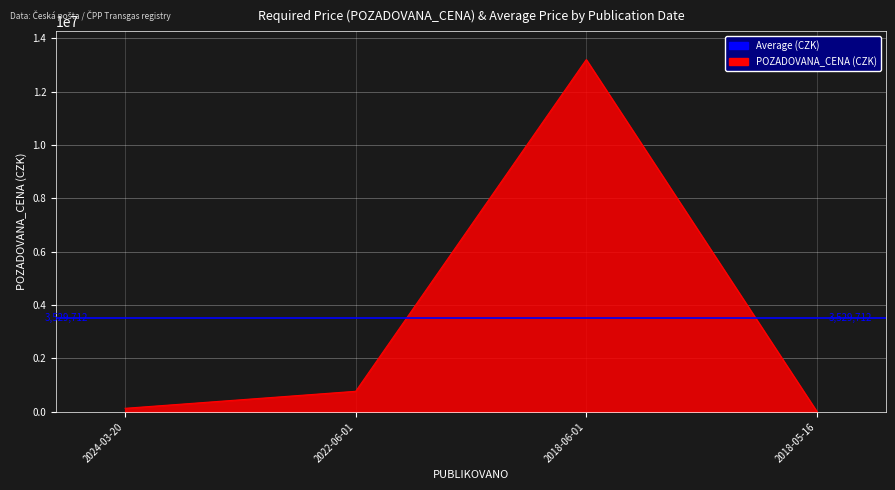

Count the number of categories in the chart.

4